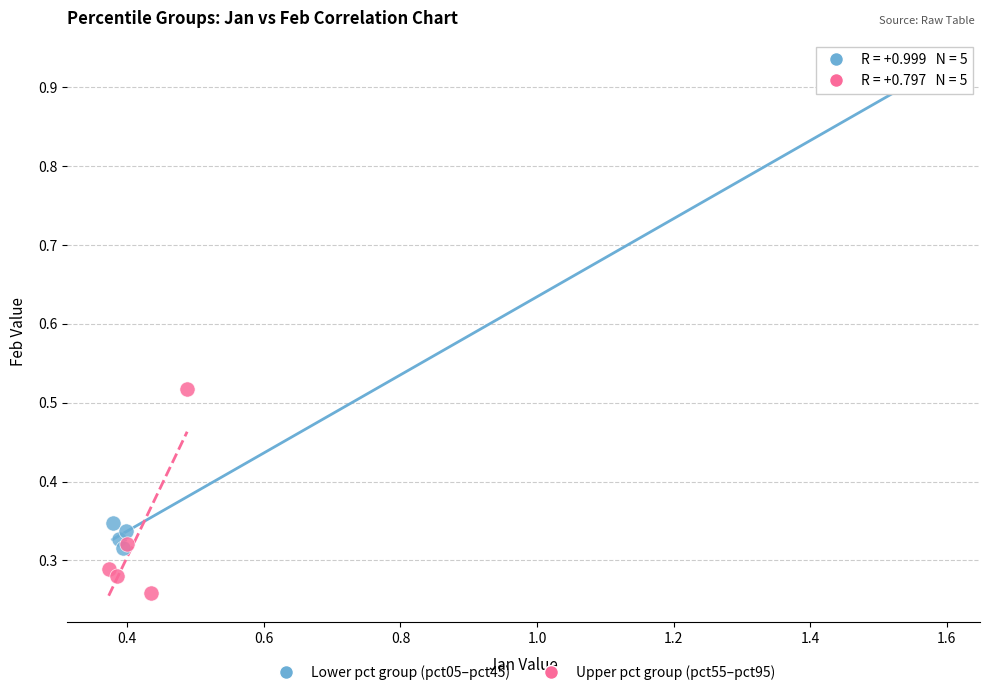

Which series contains the highest Y value?

Lower pct group (pct05–pct45)